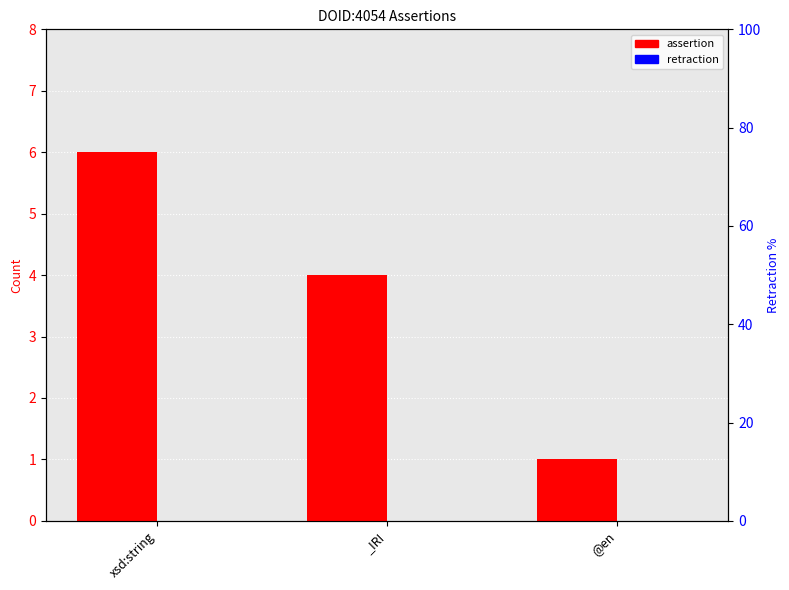

What is the label of the 3rd bar from the right?

xsd:string